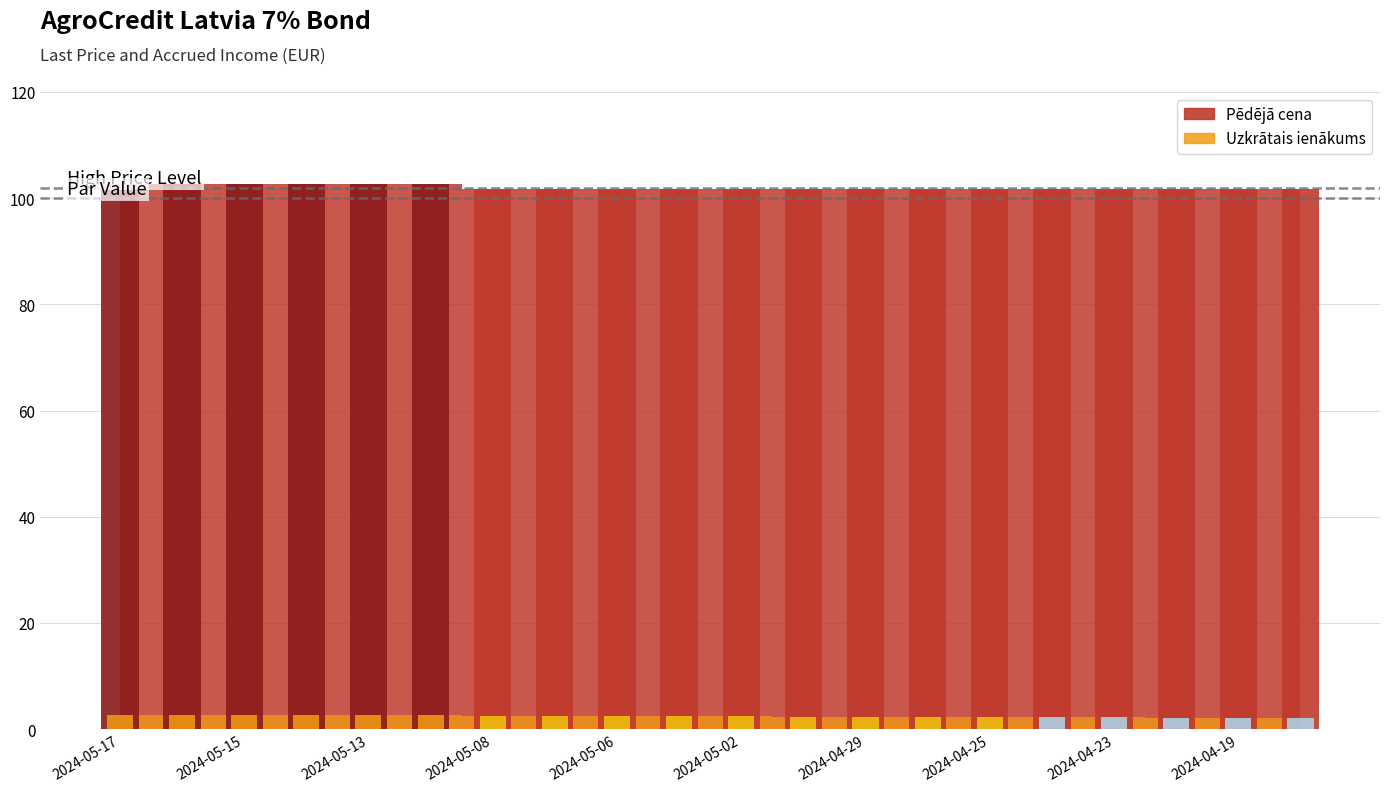

What is the average value of the Uzkrātais ienākums series?

2.4